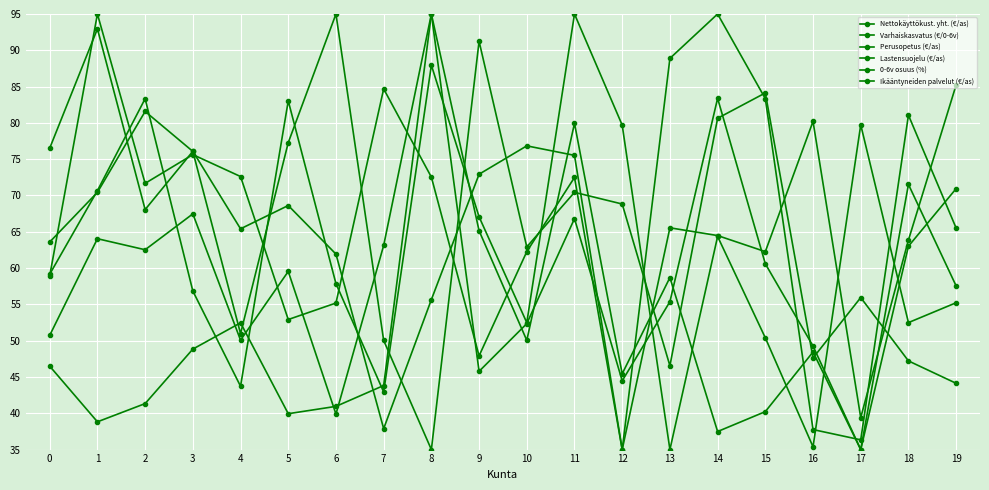

Is this an area chart (filled region under the line)?

No